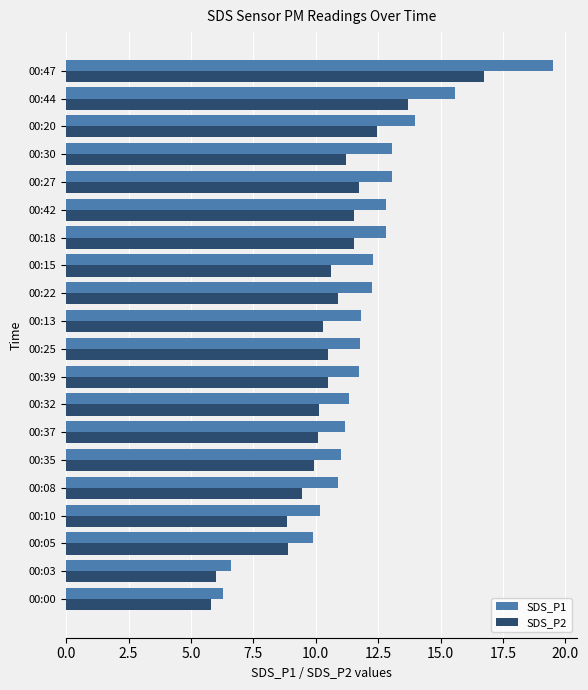

The SDS_P2 series shows 5.1 at 00:37. True or false?

False